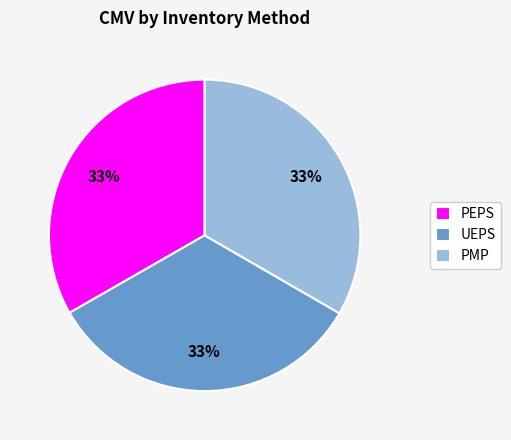

The PMP slice represents 33% of the pie. True or false?

True